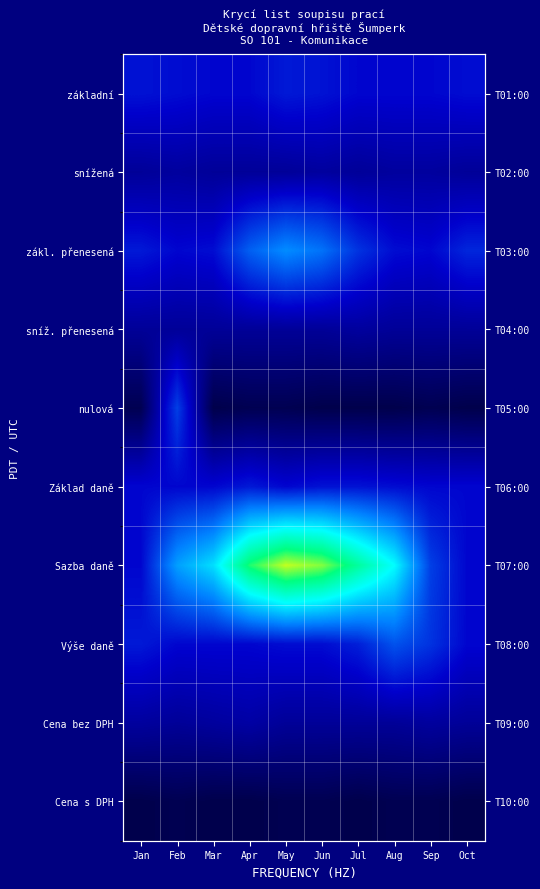

At how many categories does at least one series exceed 0?

10